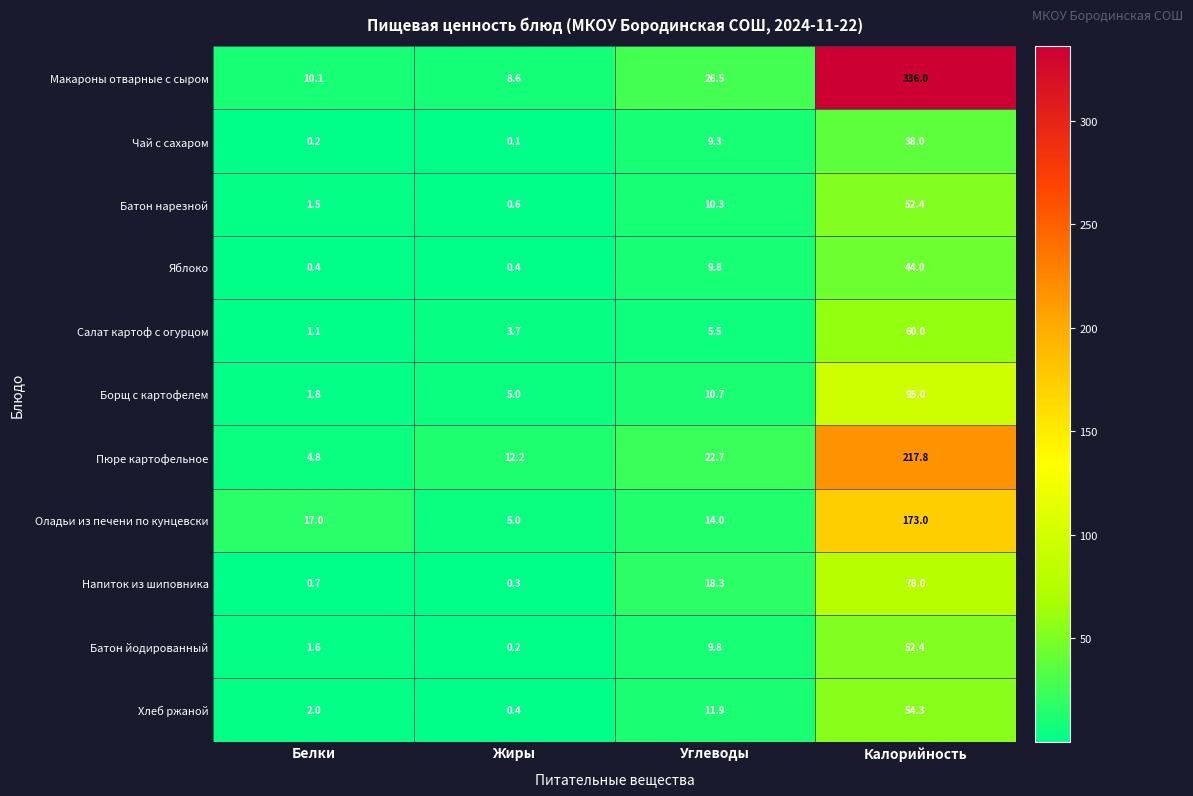

What is the average value of the Напиток из шиповника series?

24.3